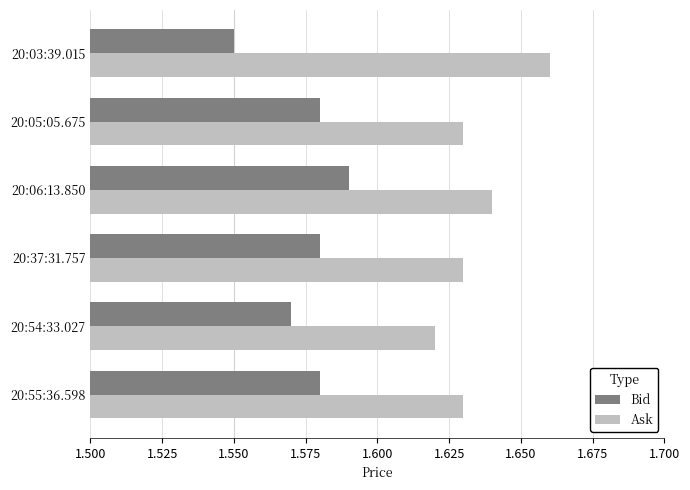

Rank the series by their maximum value, from highest to lowest.

Ask, Bid